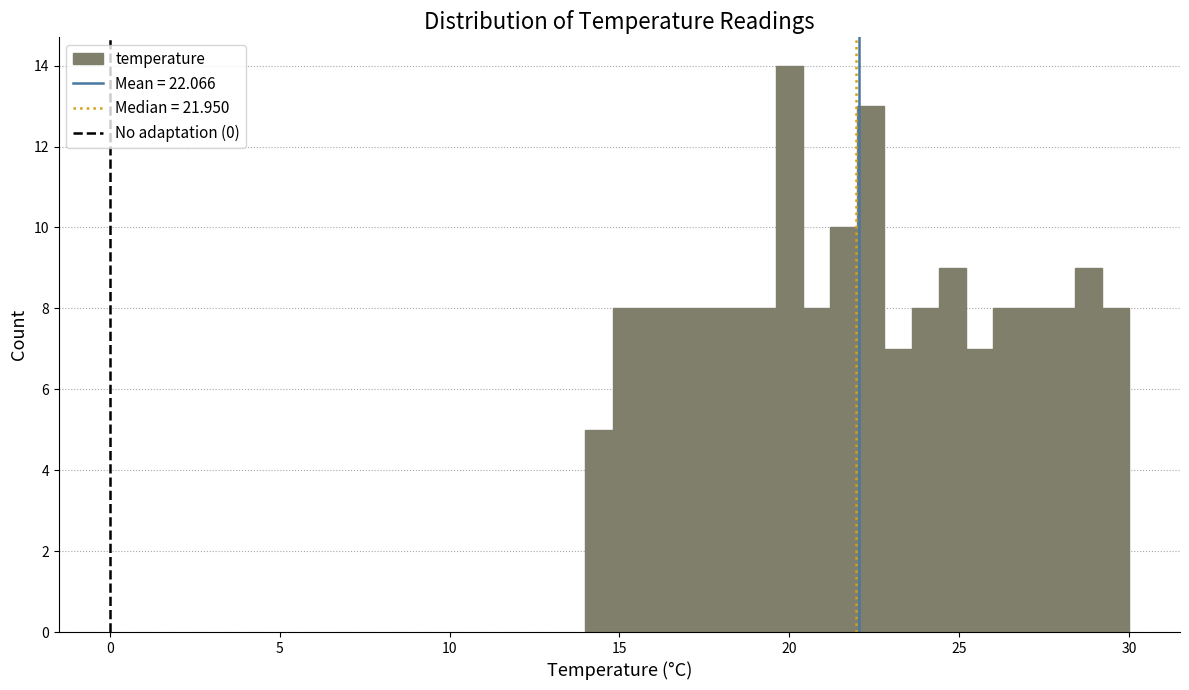

Read against the x-axis, roughly where is the centre of the tallest bar?

20.0